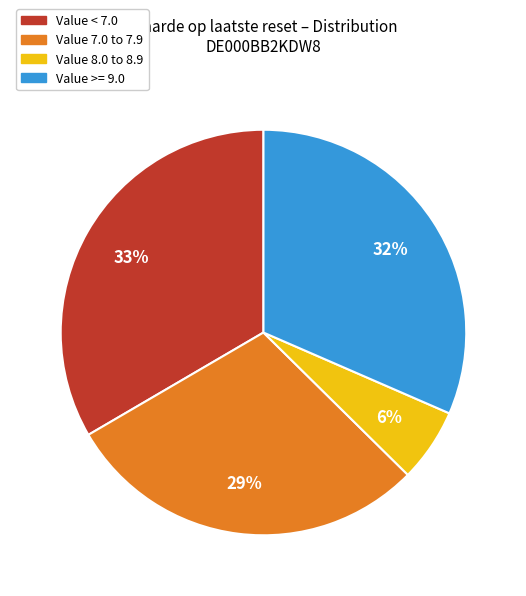

Which category has the biggest portion of the pie?

Value < 7.0